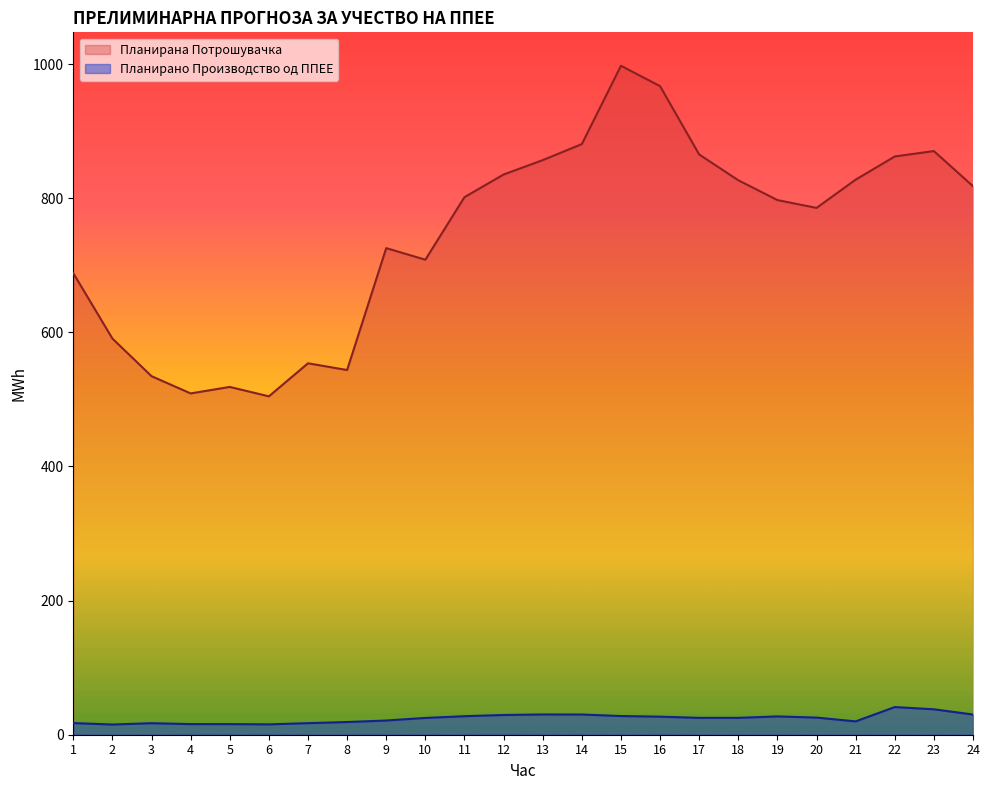

Between 6 and 8, which series saw the biggest shift?

Планирана Потрошувачка